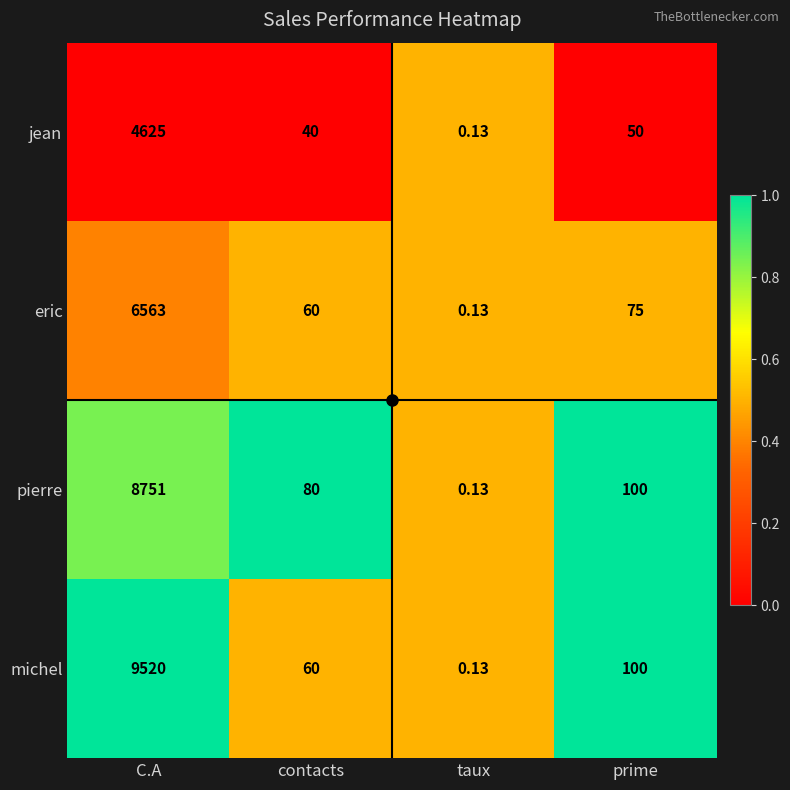

Rank the series by their maximum value, from lowest to highest.

jean, eric, pierre, michel